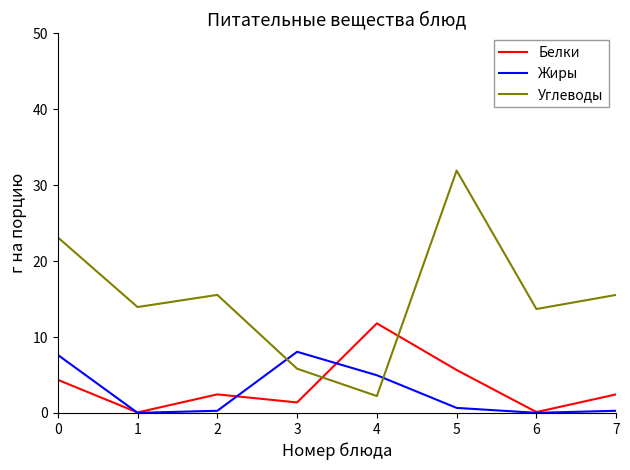

Rank the series by their maximum value, from lowest to highest.

Жиры, Белки, Углеводы